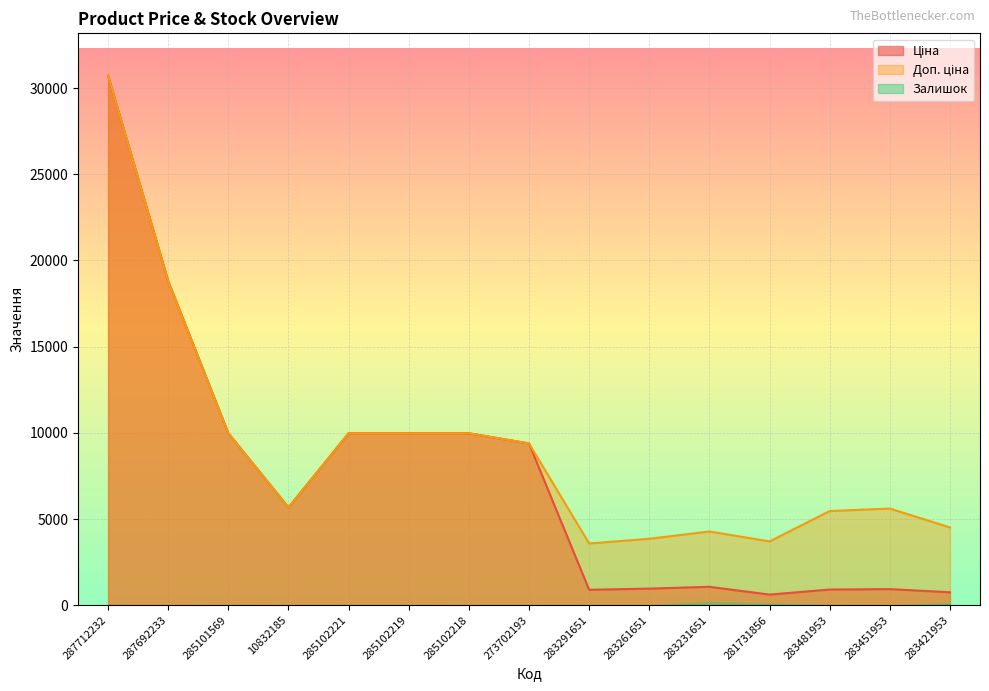

True or false: Доп. ціна and Ціна cross at least once.

False